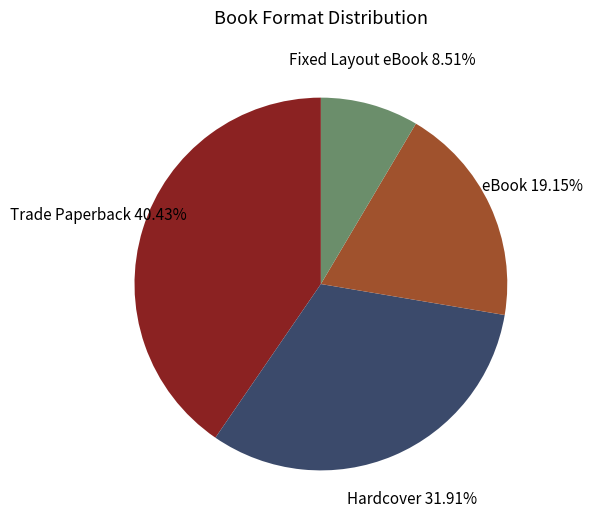

Combined, what portion of the pie is Hardcover and eBook?

51.1%